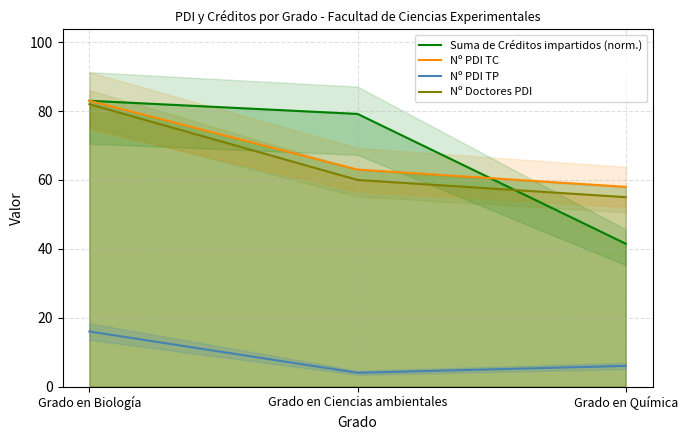

Rank the series by their maximum value, from lowest to highest.

Nº PDI TP, Nº Doctores PDI, Suma de Créditos impartidos (norm.), Nº PDI TC